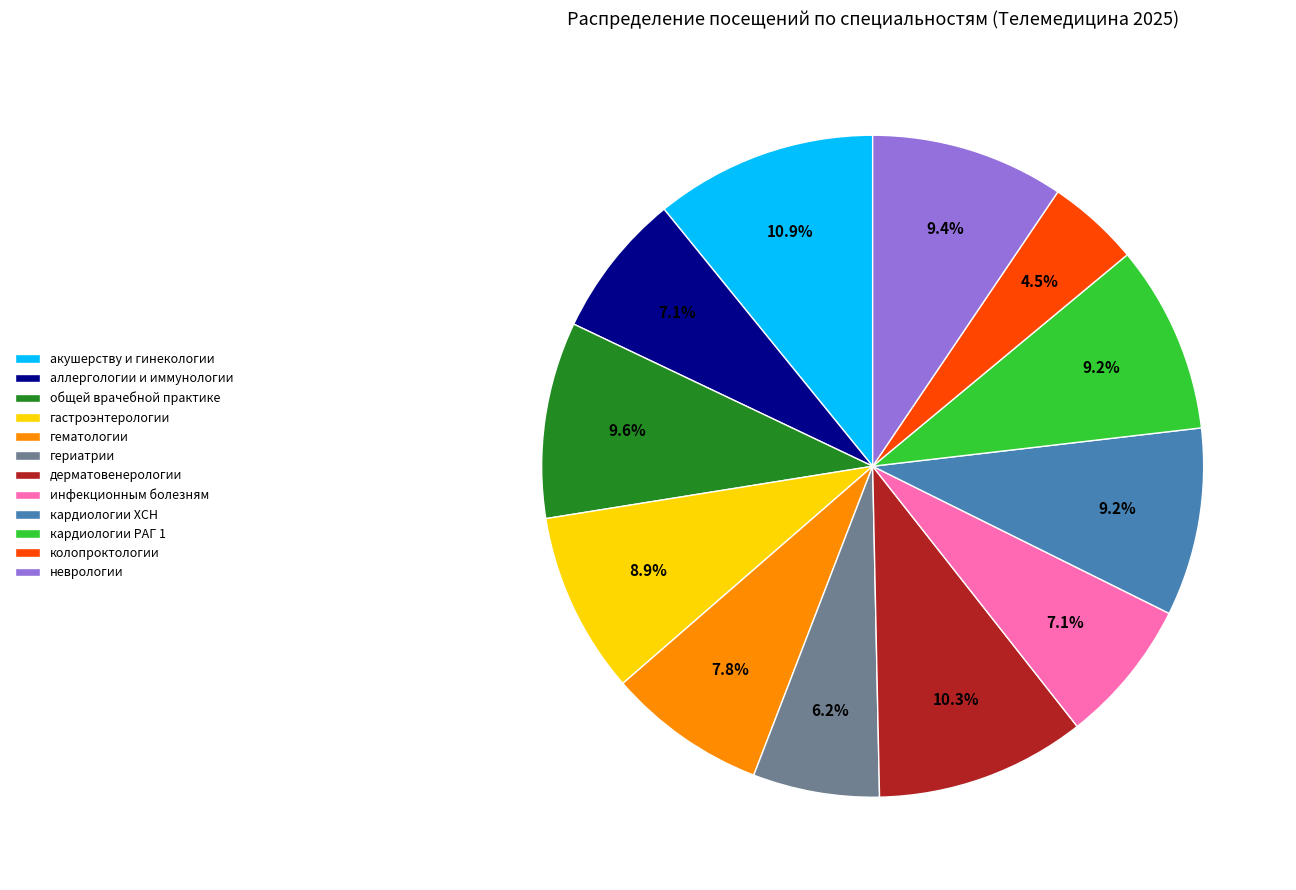

True or false: неврологии accounts for 9% of the total.

True